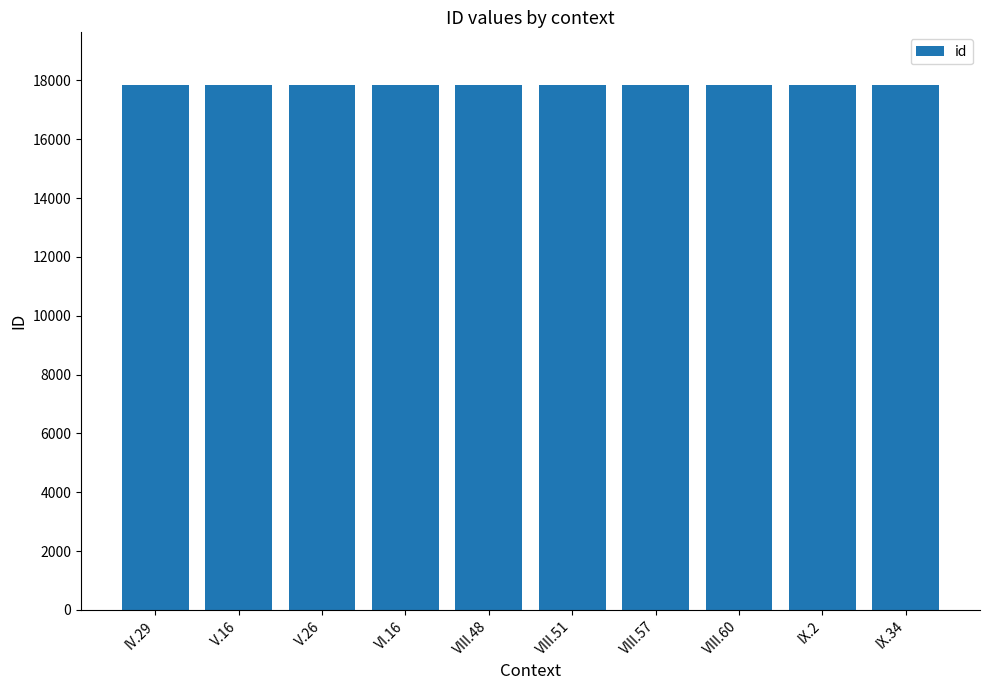

What is the change in value from VIII.57 to IX.34?

+3